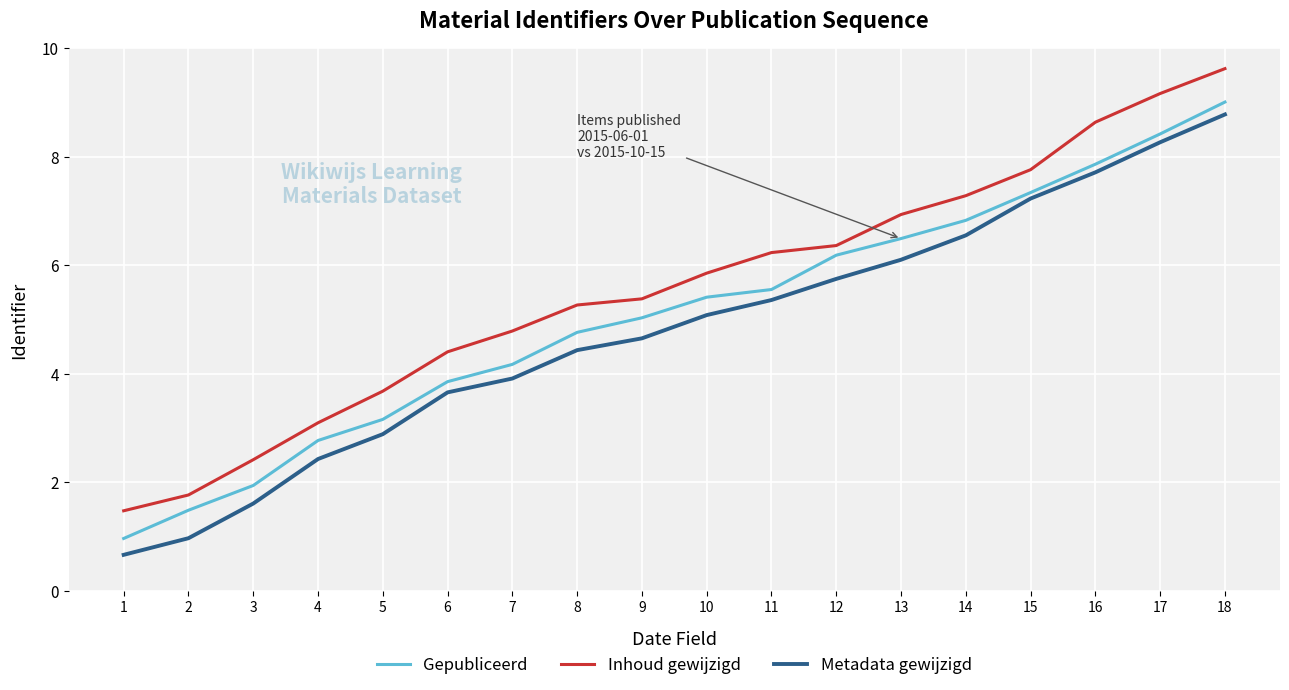

What is the sum of the Metadata gewijzigd values at 4 and 5?

5.3